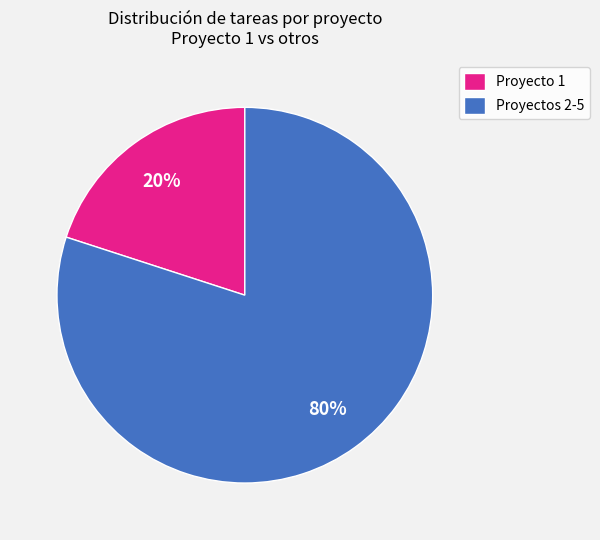

Which slice is the largest?

Proyectos 2-5